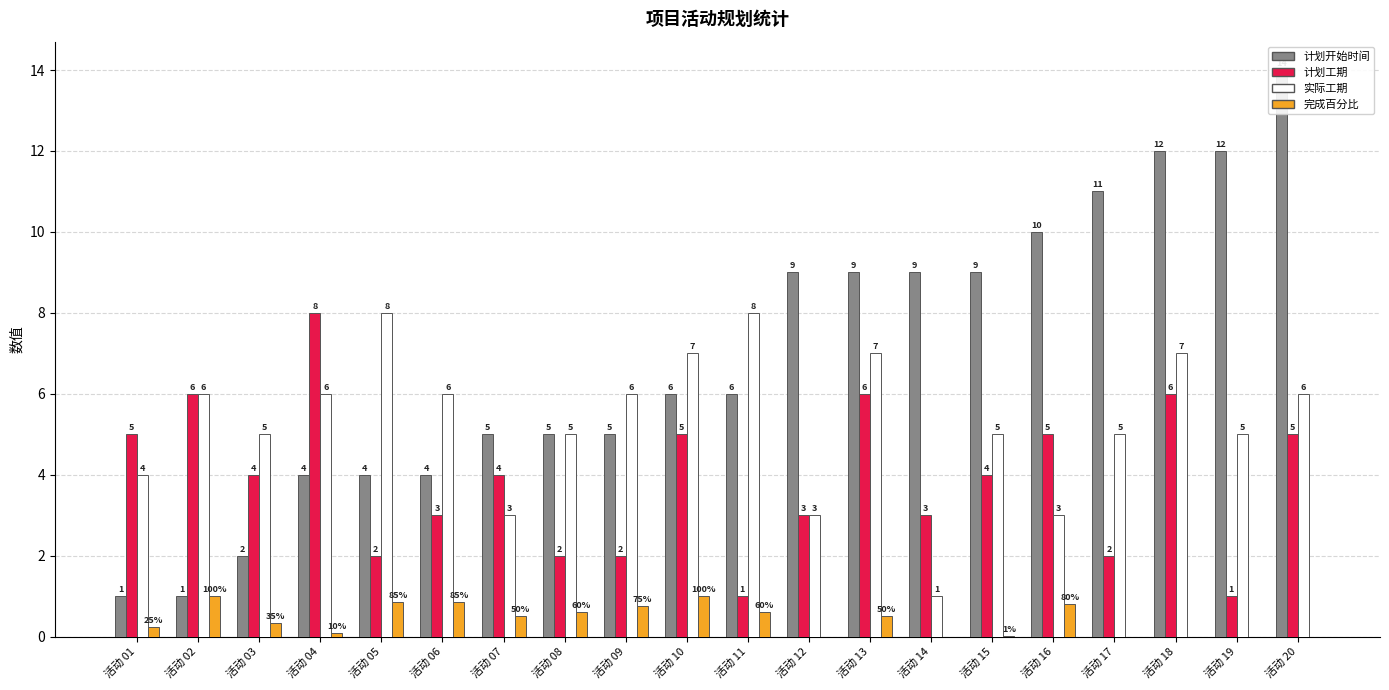

Which series has the largest range (max minus min)?

计划开始时间